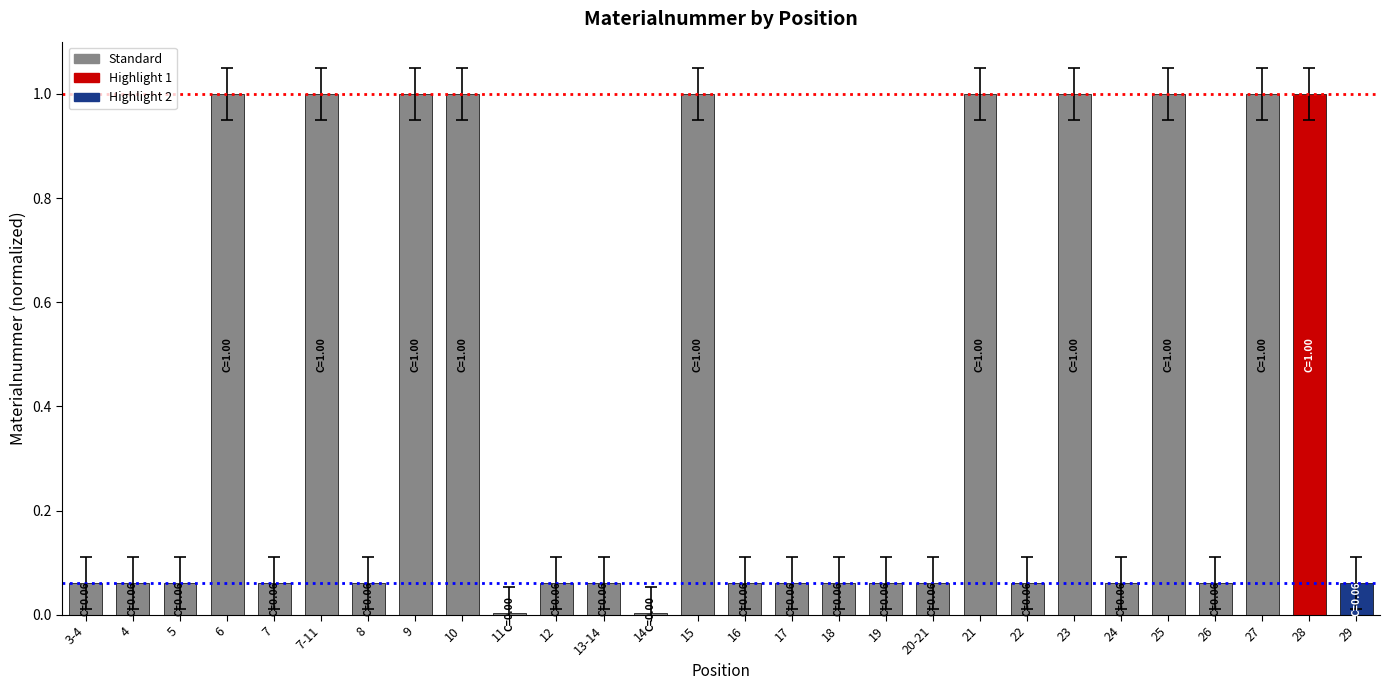

How many bars are there in total?

28